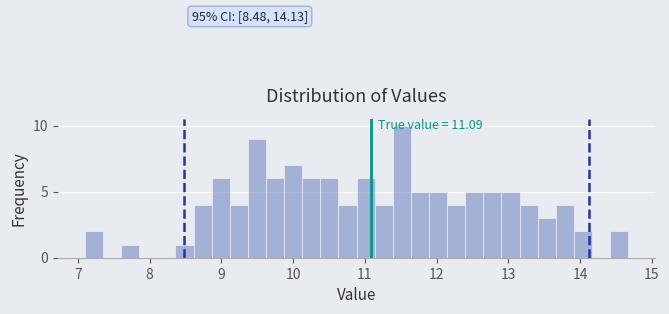

Read against the x-axis, roughly where is the centre of the tallest bar?

11.5